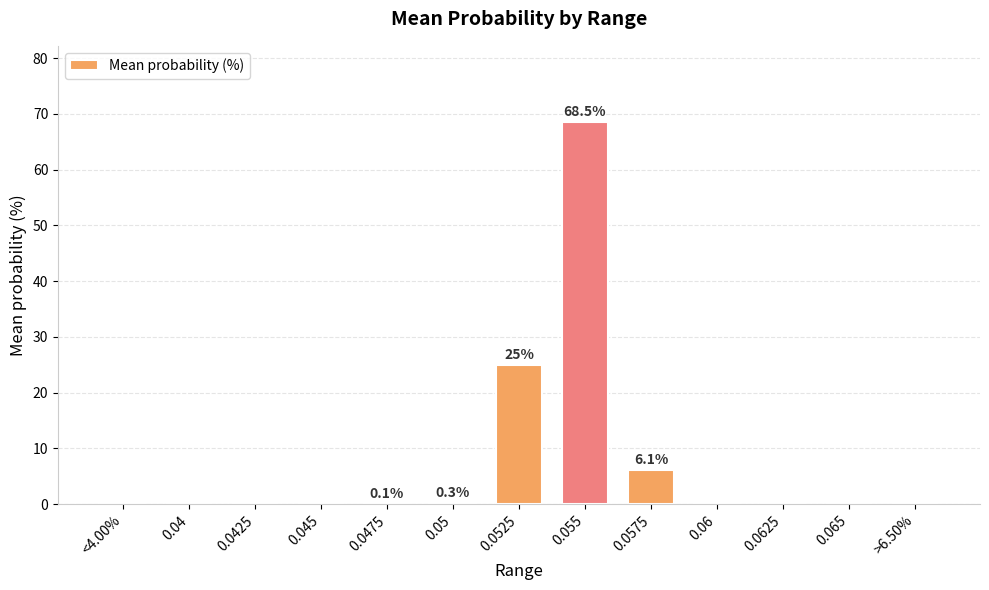

Where is the data nearest to the value 34?

0.0525